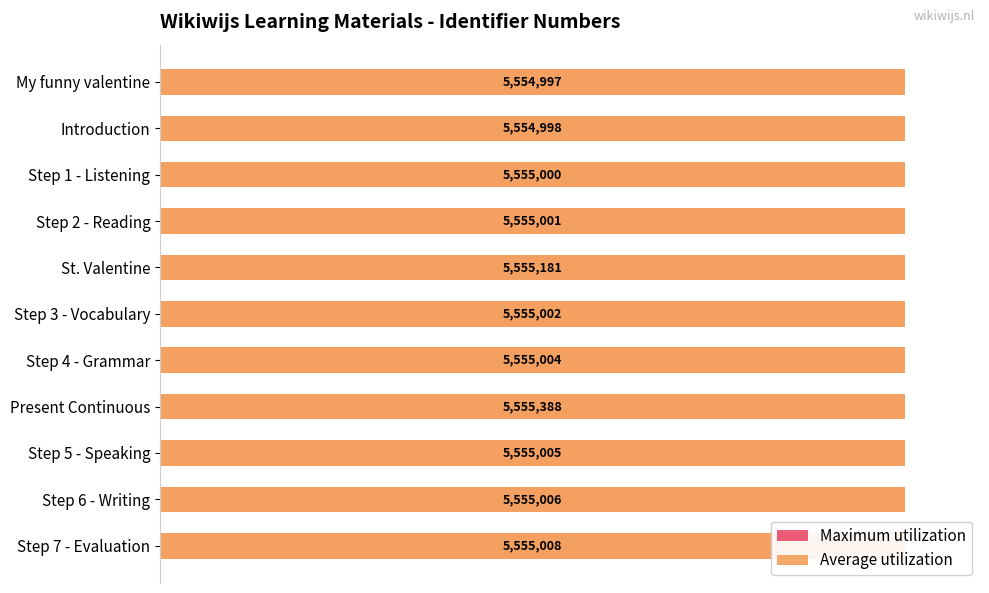

What is the maximum value for Maximum utilization?

0.6